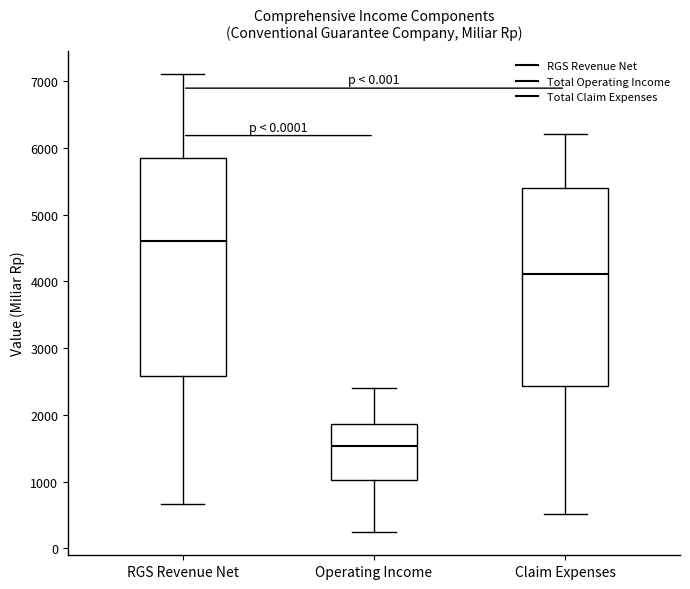

Where does the median line of the box for RGS Revenue Net sit on the y-axis? The values are not printed on the chart, so give them approximately, as read against the axis.

4600